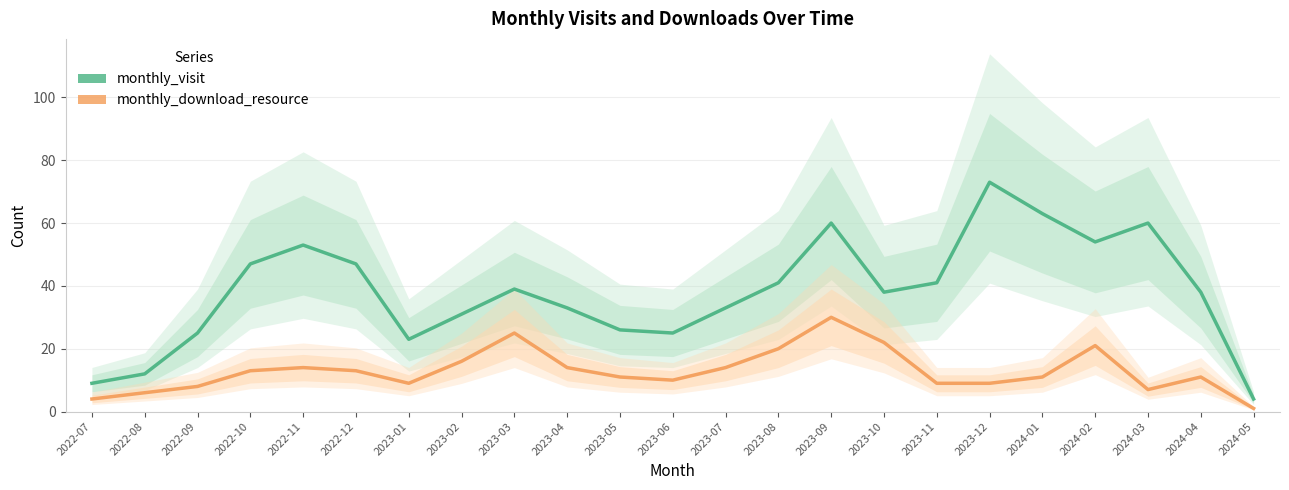

What is the value of the monthly_download_resource point at the 2nd from the left?

6